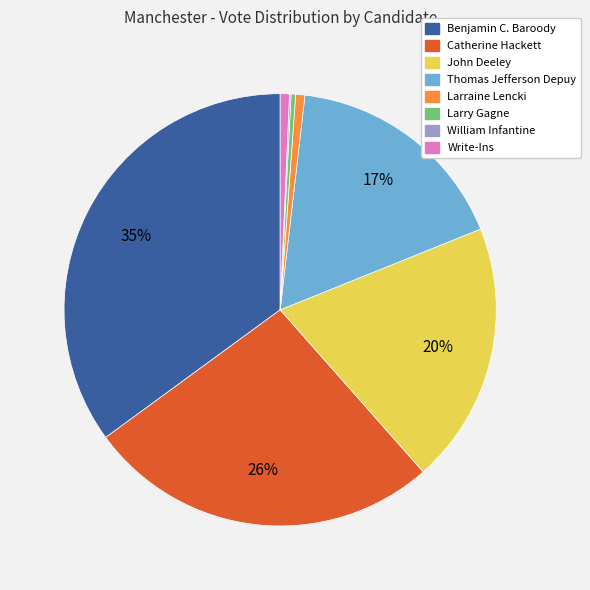

Is the sum of Larry Gagne and Larraine Lencki greater than half?

No